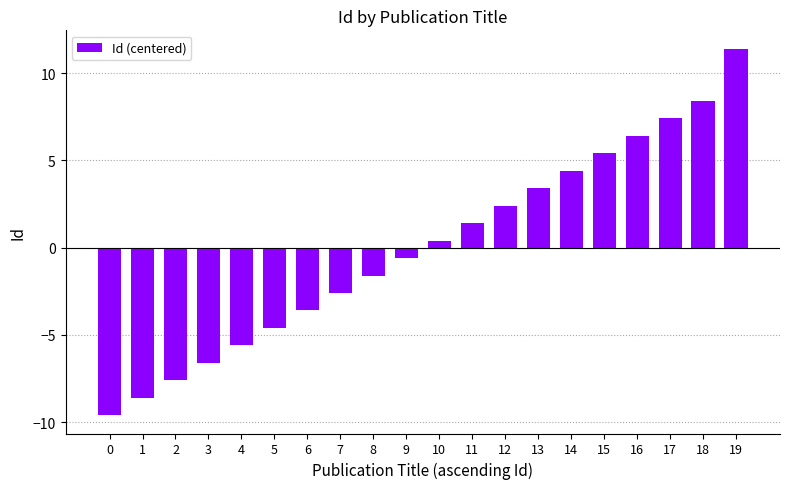

True or false: the data shows -1.6 at 8.

True